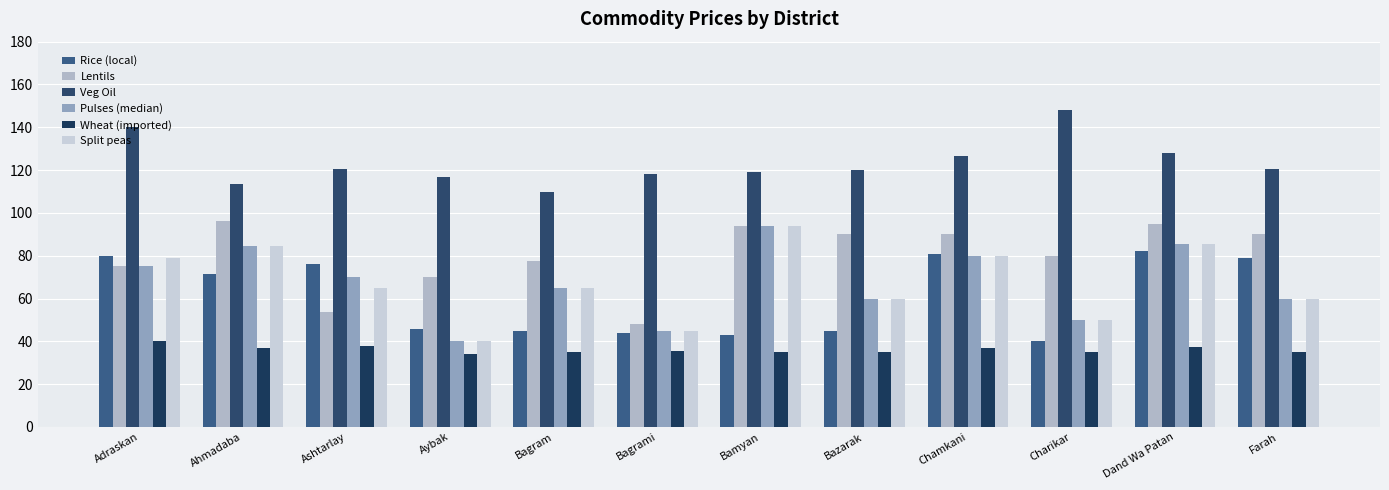

How many categories are shown in the chart?

12